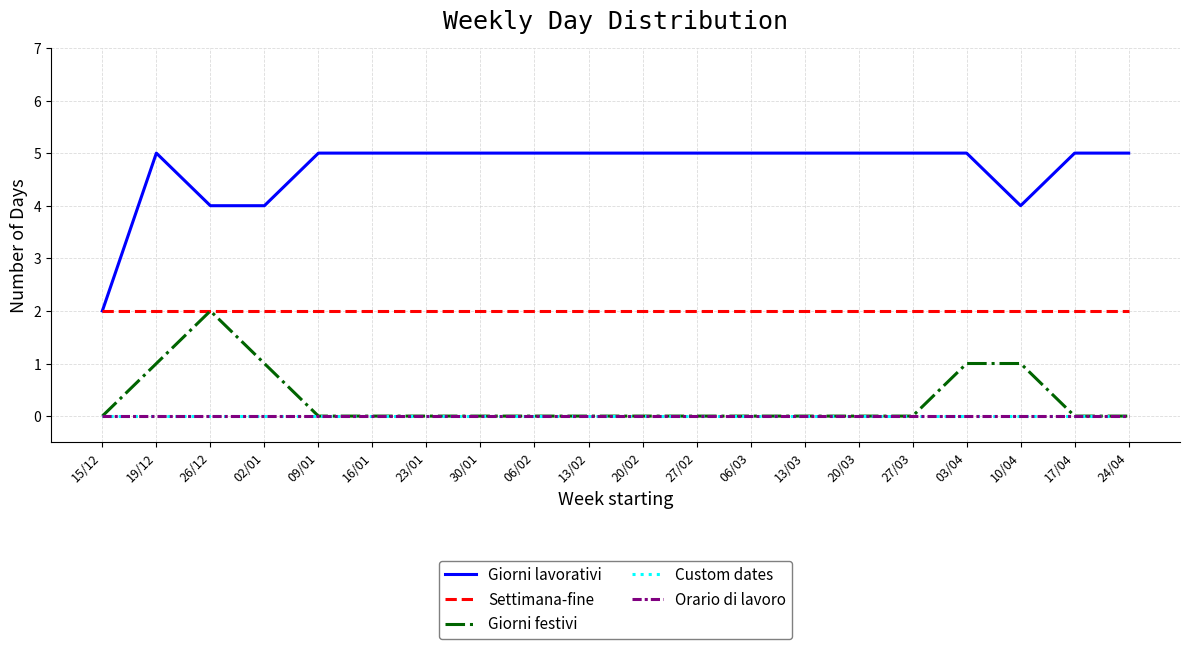

Does the chart display data point markers on the line(s)?

No